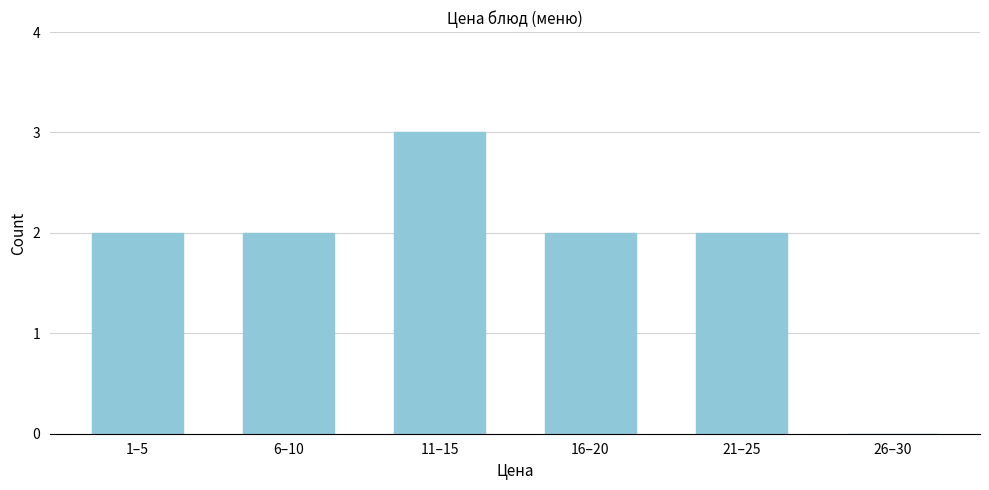

Reading right to left, extract all data points from this chart.

26–30=0	21–25=2	16–20=2	11–15=3	6–10=2	1–5=2